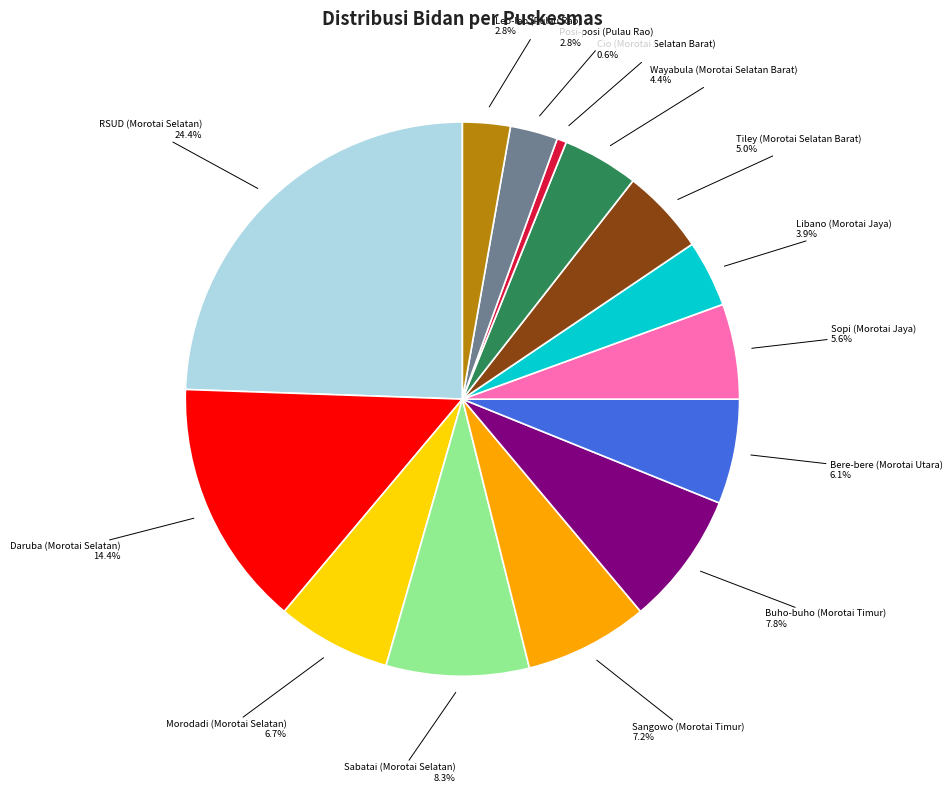

Count the number of slices in the pie.

14